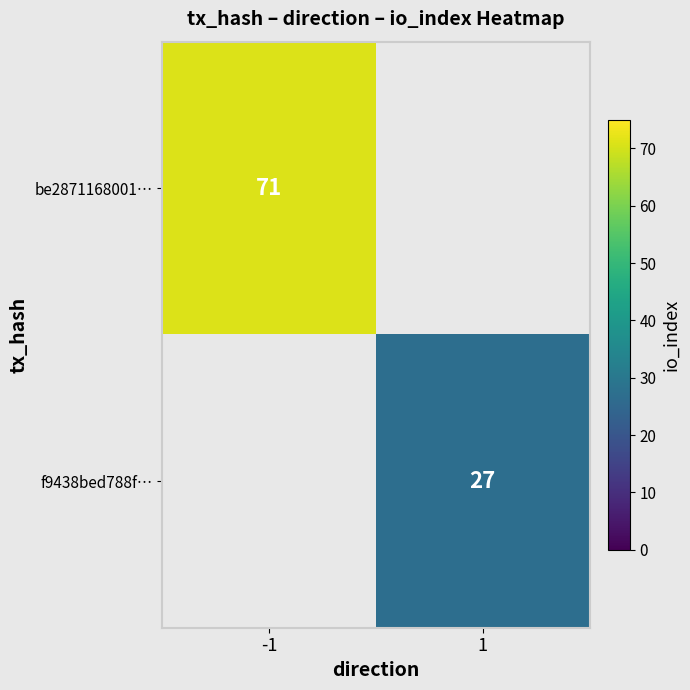

Is the value of be2871168001… at -1 greater than the value of f9438bed788f… at 1?

Yes